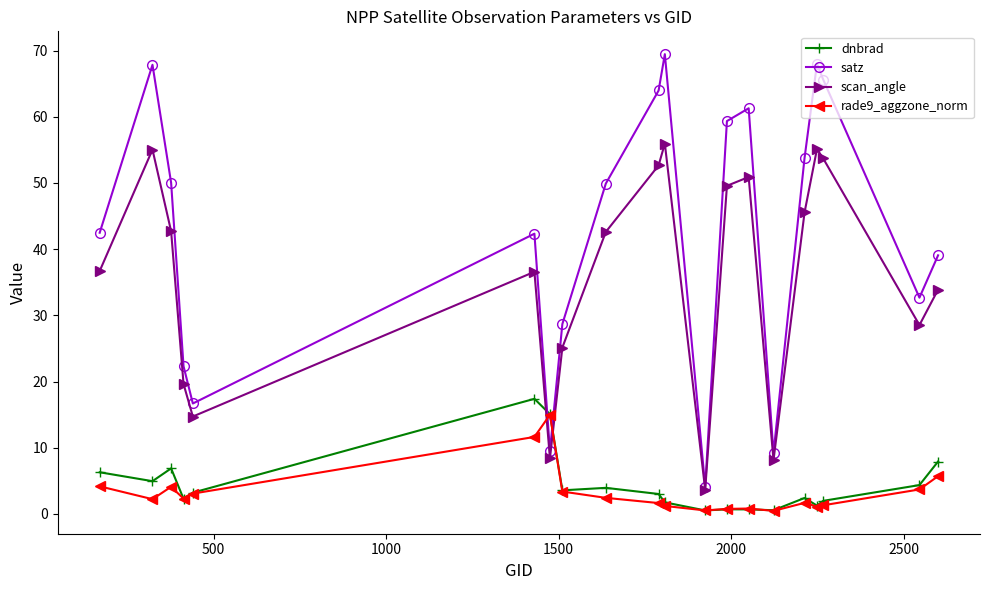

At how many categories does at least one series exceed 41?

12